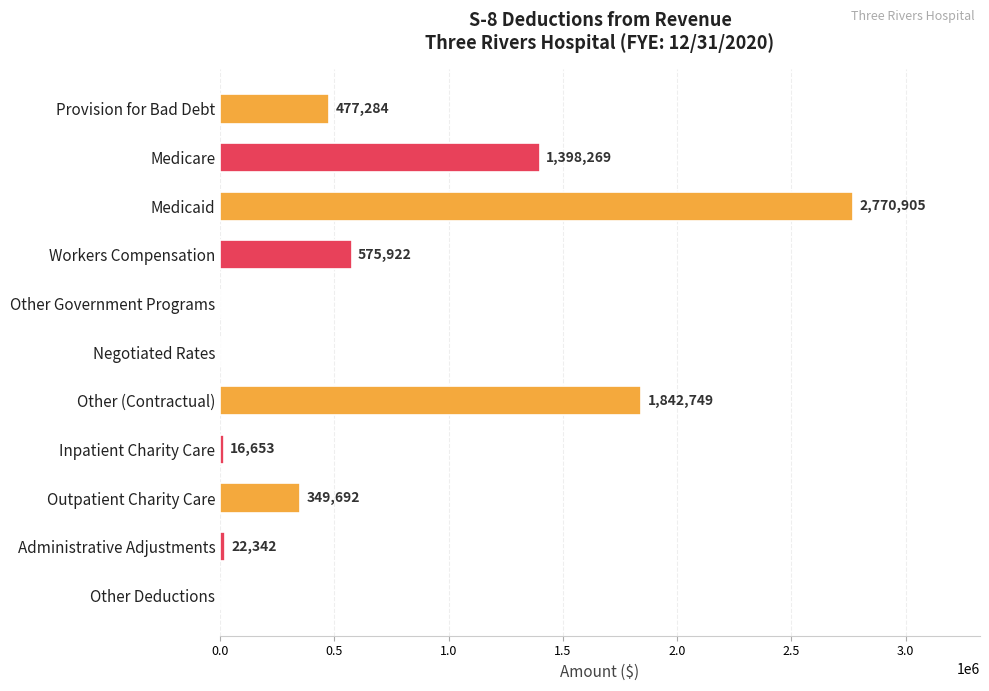

Is it true that the value at Negotiated Rates is 1368238?

False